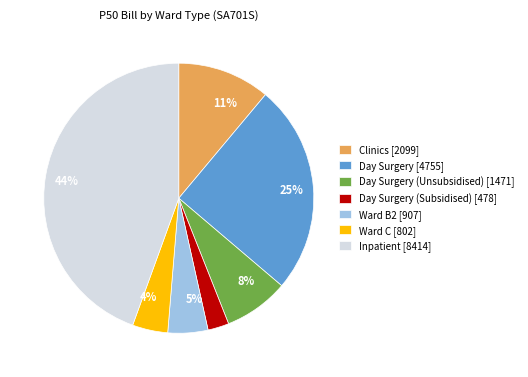

Is there a majority slice in this chart?

No